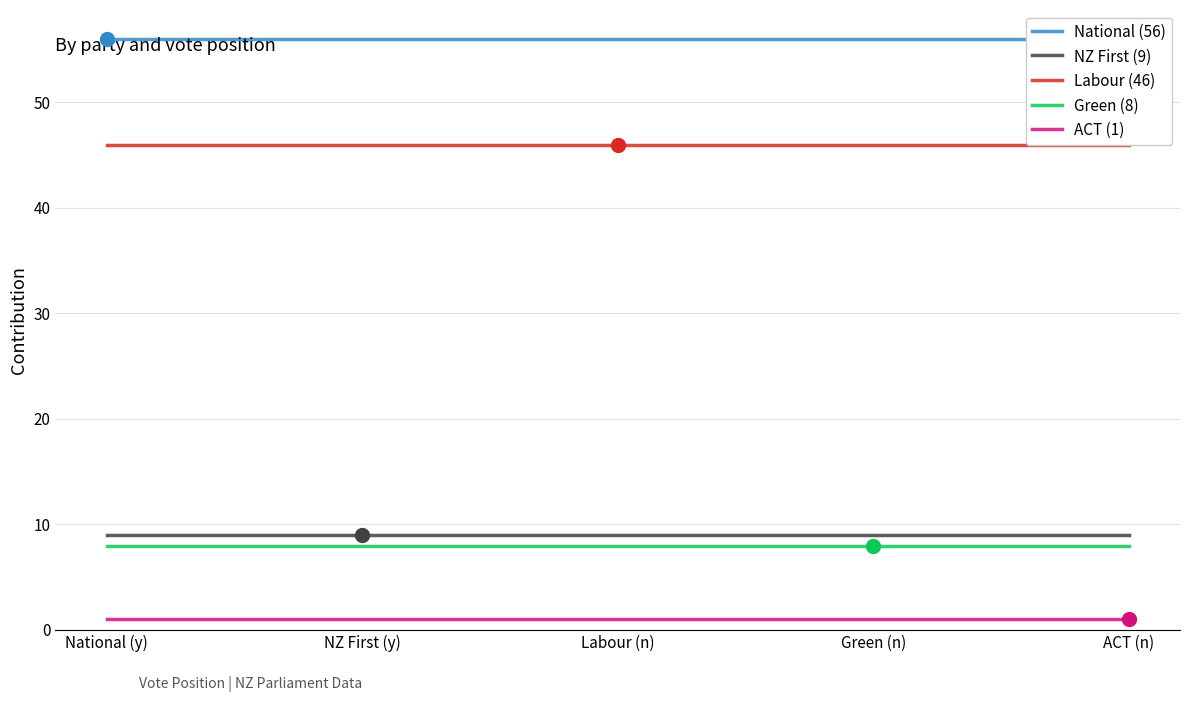

Which series has the widest spread of values?

National (56)